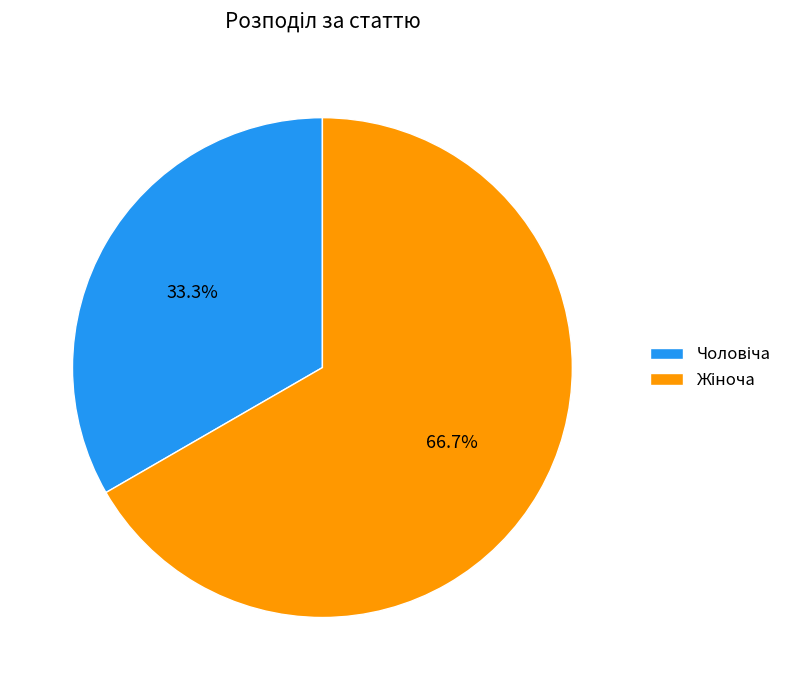

Is there a majority slice in this chart?

Yes